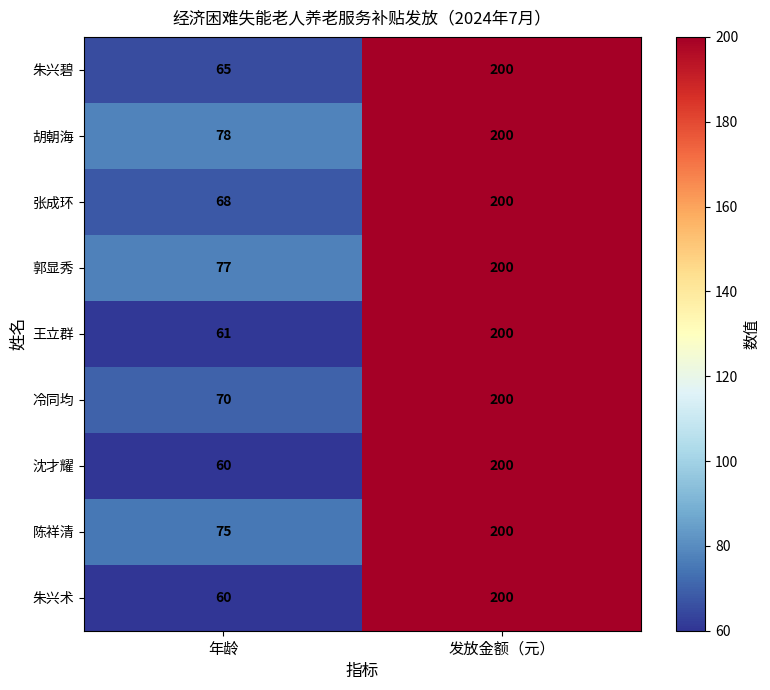

What is the total value across all series at 发放金额（元）?

1800